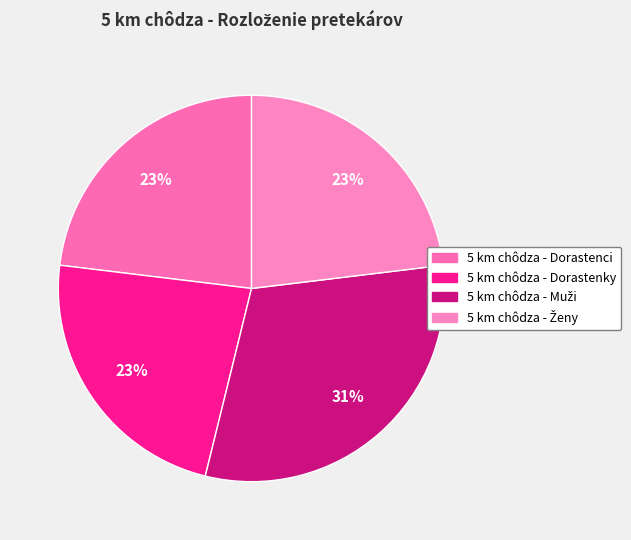

How many slices are in this pie chart?

4